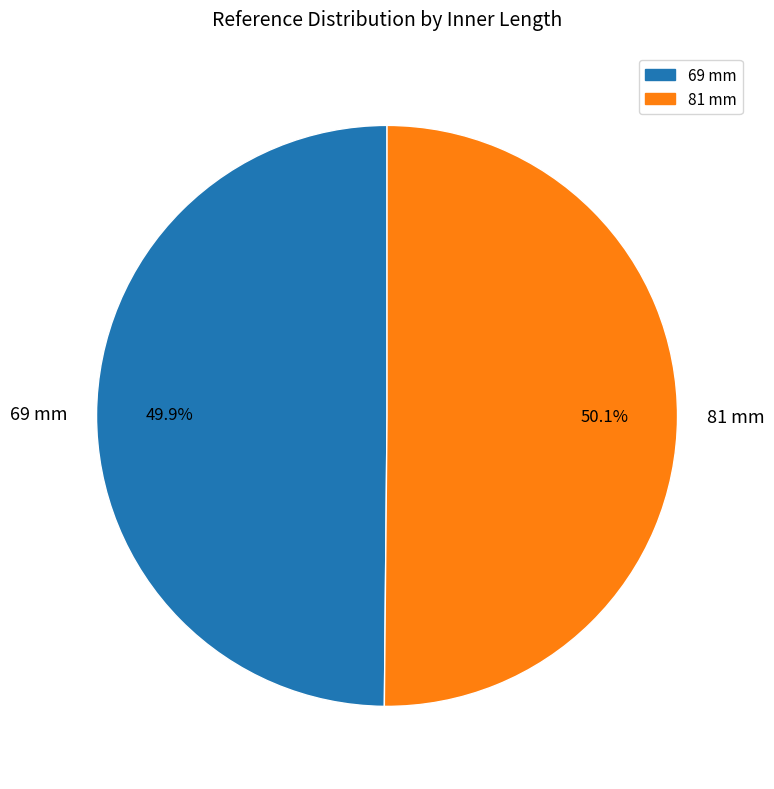

To the nearest percent, what portion does 69 mm represent?

50%